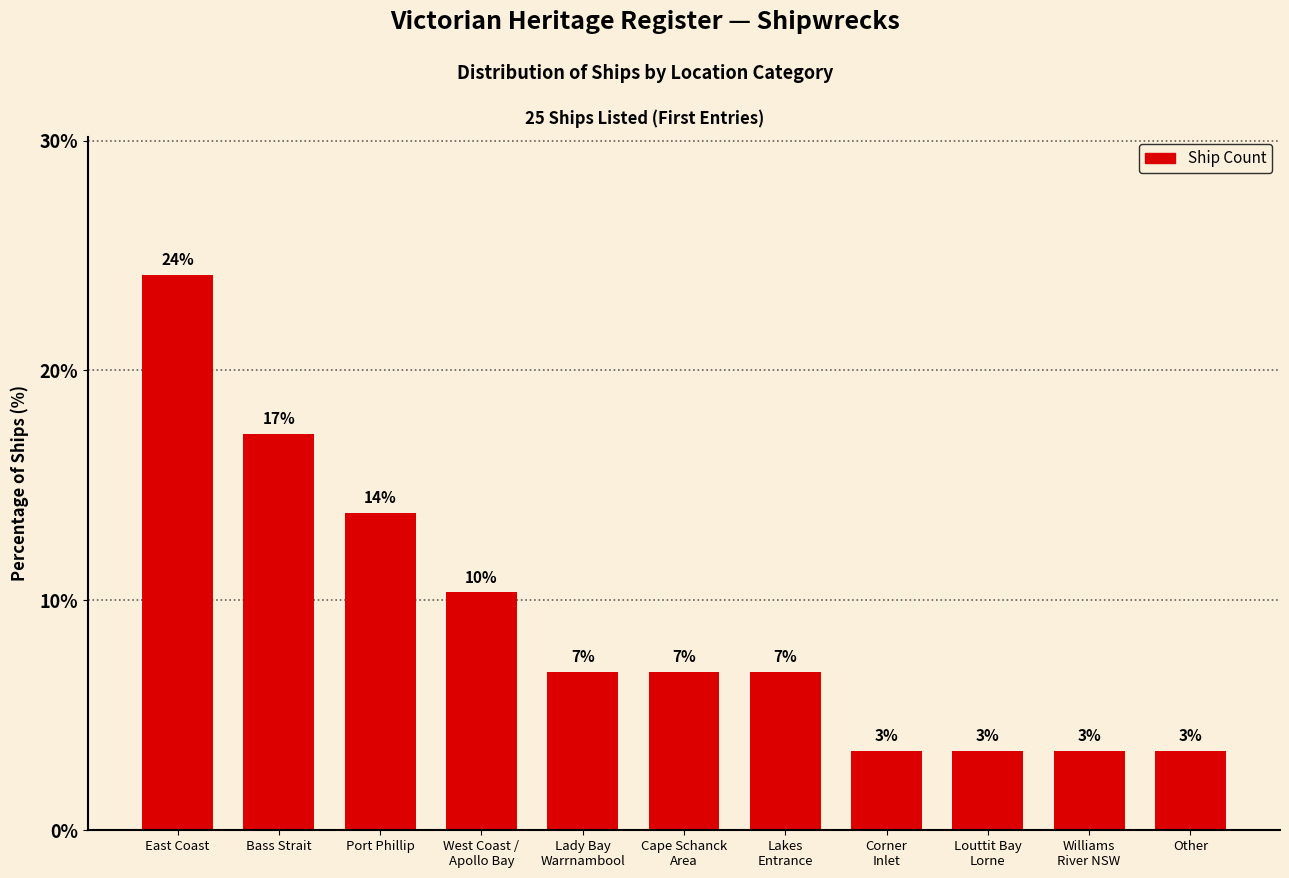

Rank the categories by value from lowest to highest.

Corner
Inlet, Louttit Bay
Lorne, Williams
River NSW, Other, Lady Bay
Warrnambool, Cape Schanck
Area, Lakes
Entrance, West Coast /
Apollo Bay, Port Phillip, Bass Strait, East Coast